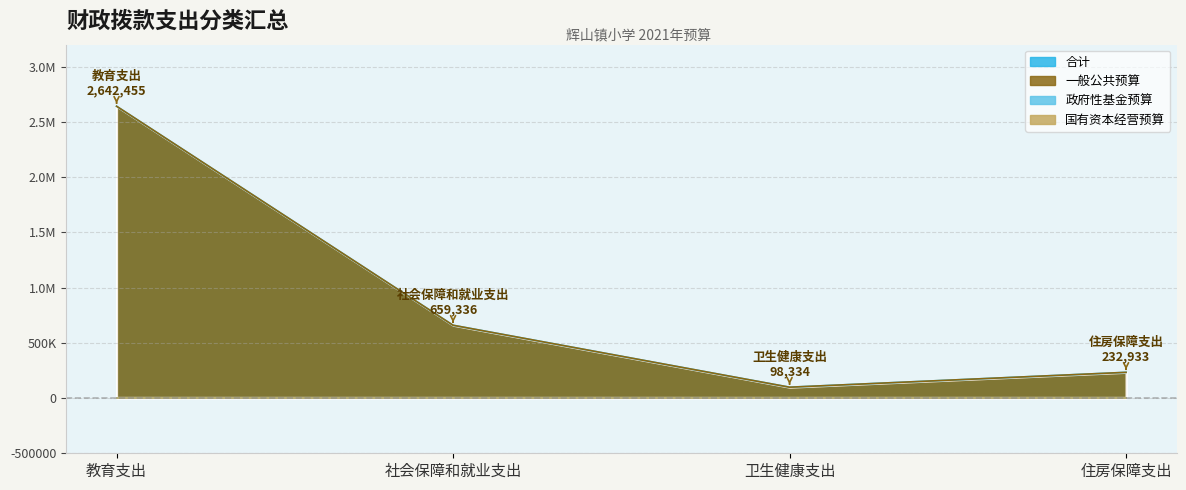

At which label is 一般公共预算 closest to 1370394?

社会保障和就业支出